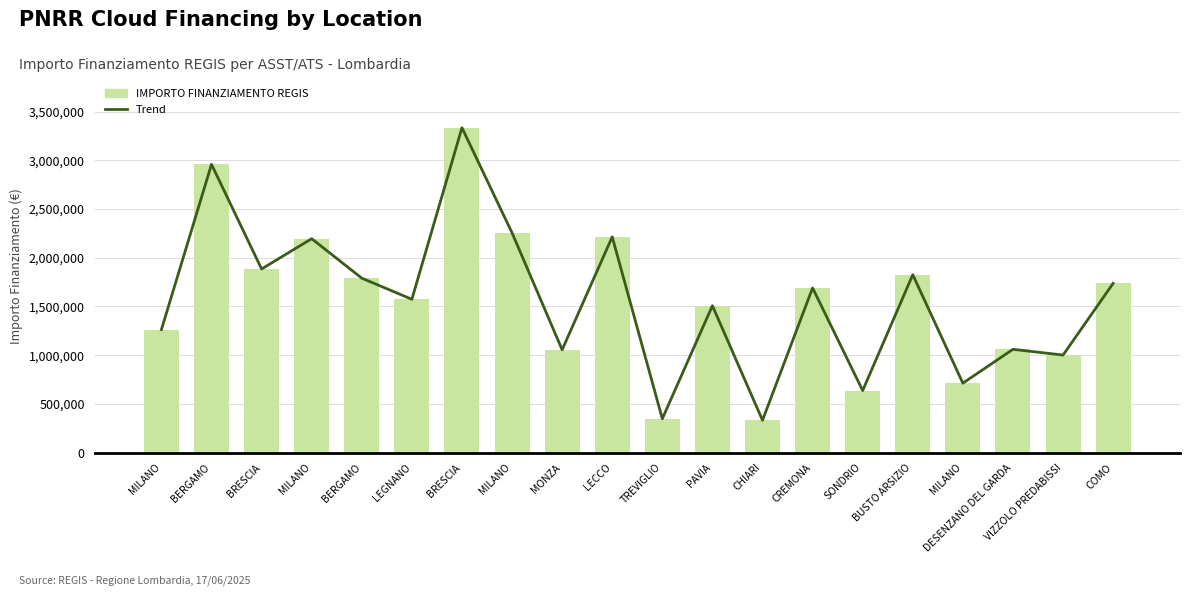

Between BUSTO ARSIZIO and BRESCIA, which is larger?

BRESCIA